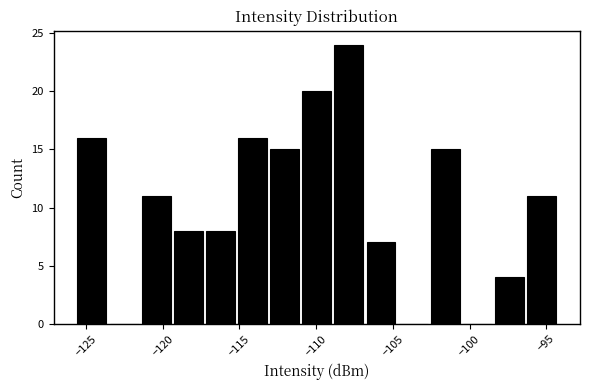

Reading left to right, transcribe this chart: for each bar, give the range it covers on the x-axis and its height. Neither the bar edges nor the heights are printed on the chart, so give them approximately, as read against the axes.

-125.5 to -123.5: 16
-123.5 to -121.5: 0
-121.5 to -119.5: 11
-119.5 to -117.5: 8
-117.5 to -115.0: 8
-115.0 to -113.0: 16
-113.0 to -111.0: 15
-111.0 to -109.0: 20
-109.0 to -107.0: 24
-107.0 to -104.5: 7
-104.5 to -102.5: 0
-102.5 to -100.5: 15
-100.5 to -98.5: 0
-98.5 to -96.5: 4
-96.5 to -94.5: 11